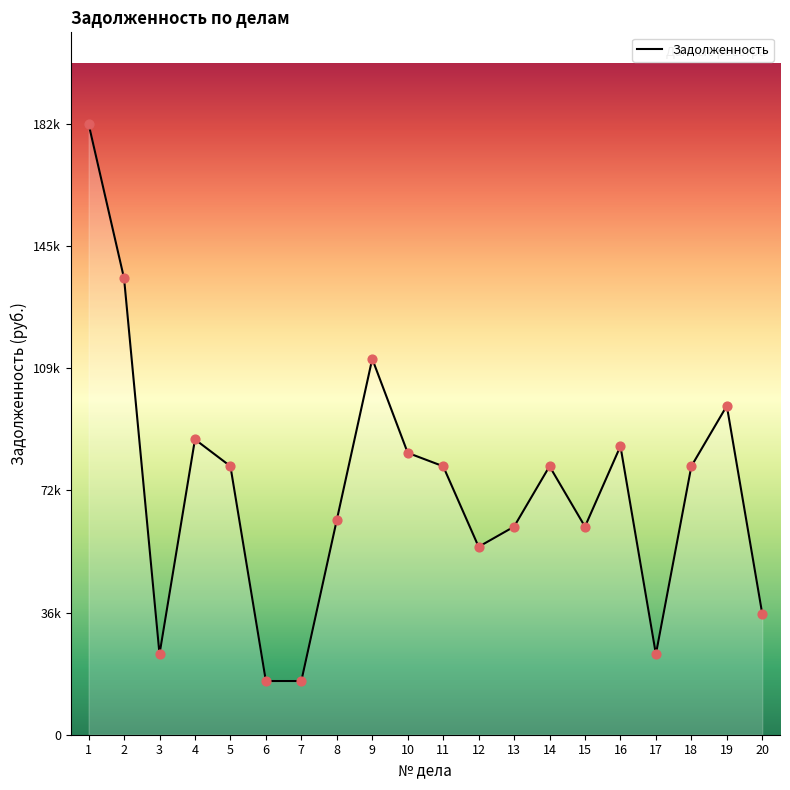

What is the change in value from 11 to 17?

-56000